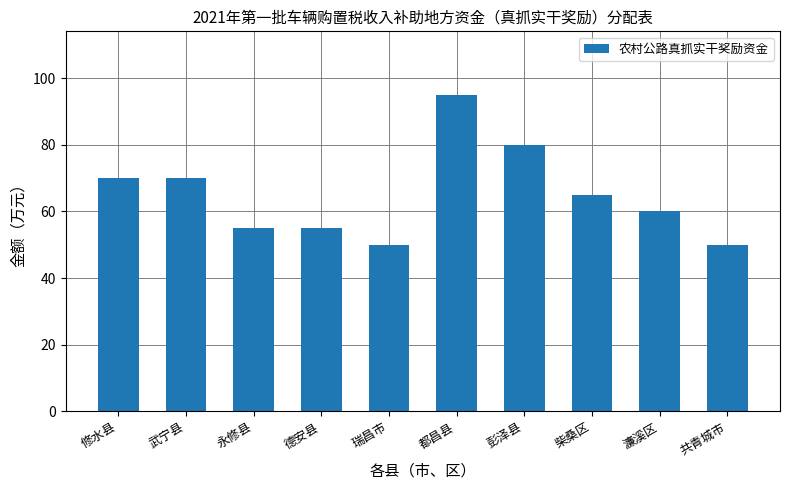

How many values are between 55 and 70?

6